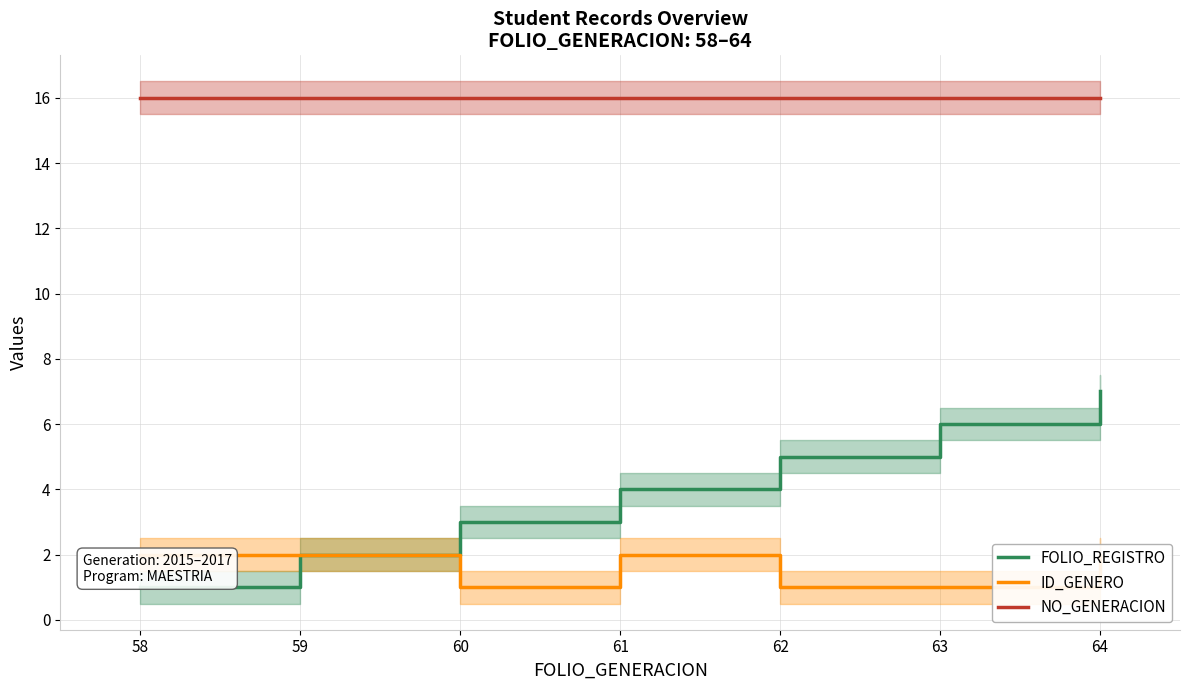

What is the value of the NO_GENERACION point at the 6th from the left?

16